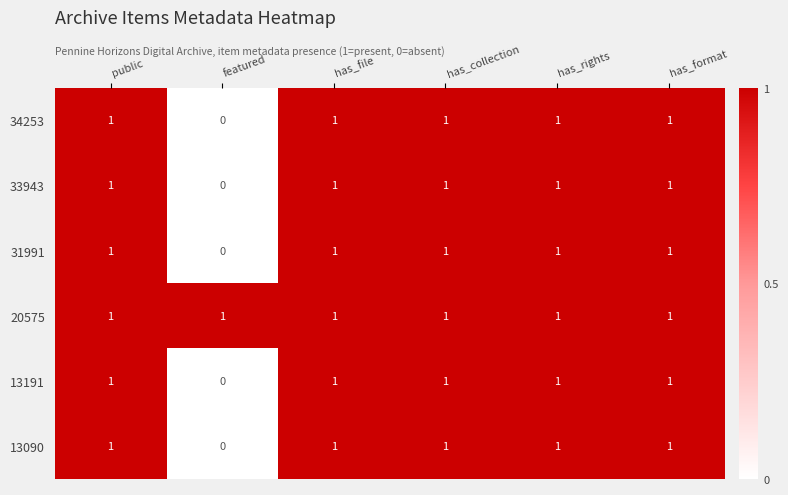

How many series are shown in this chart?

6